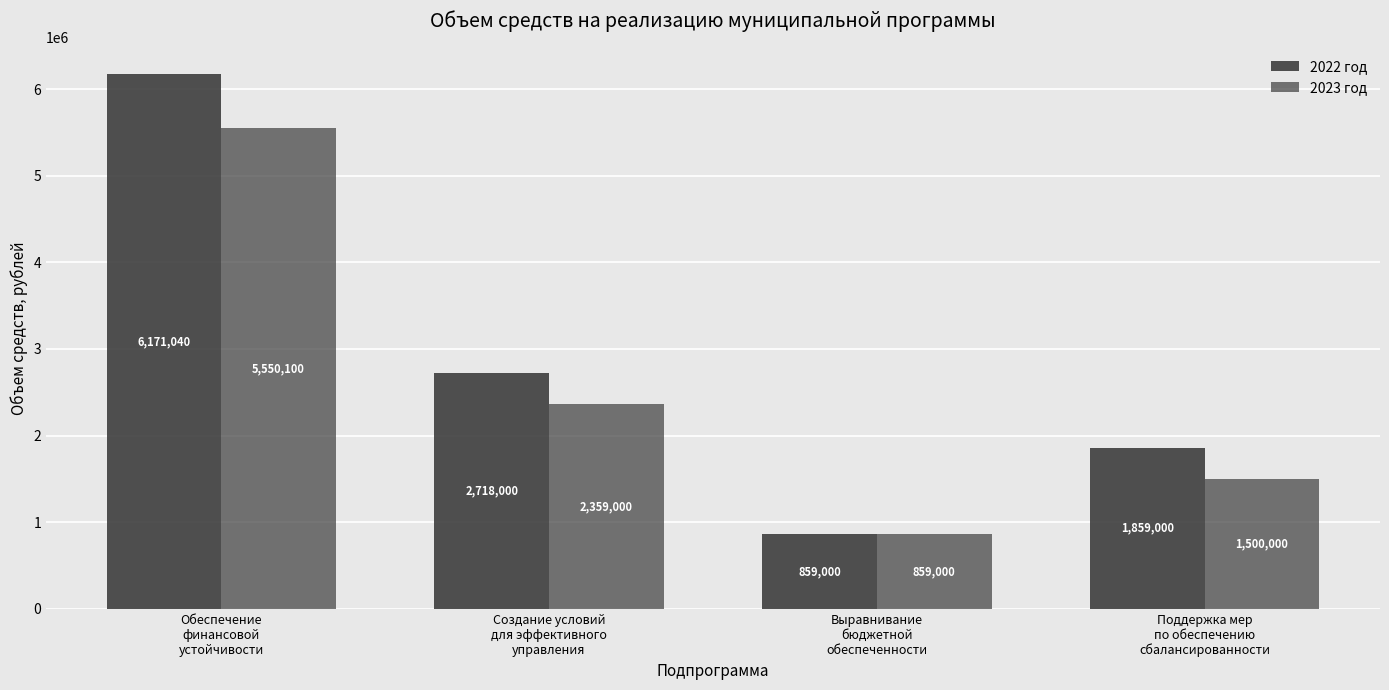

List the series in order of their overall mean, lowest first.

2023 год, 2022 год